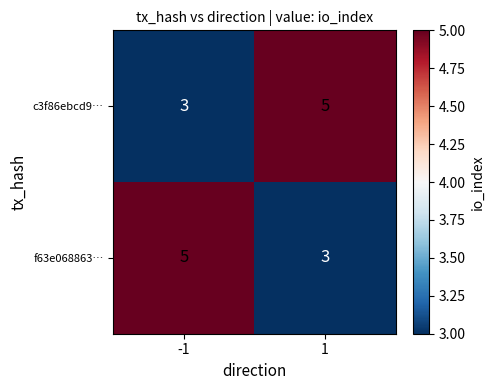

Is the value of c3f86ebcd9… at 1 greater than the value of f63e068863… at 1?

Yes